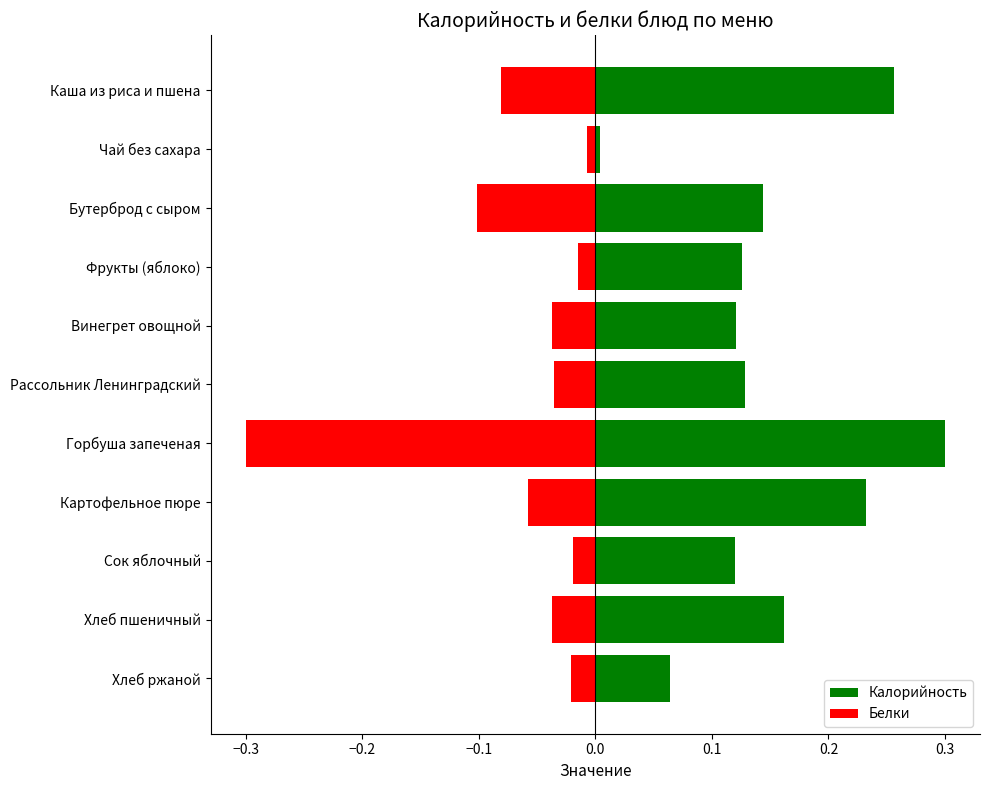

What is the maximum value shown in the chart?

0.3